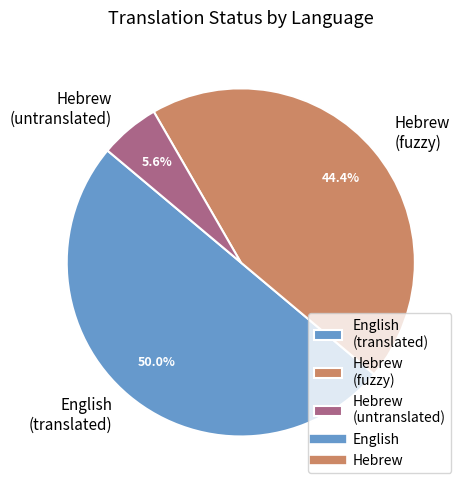

Which slice is the smallest?

Hebrew (untranslated)